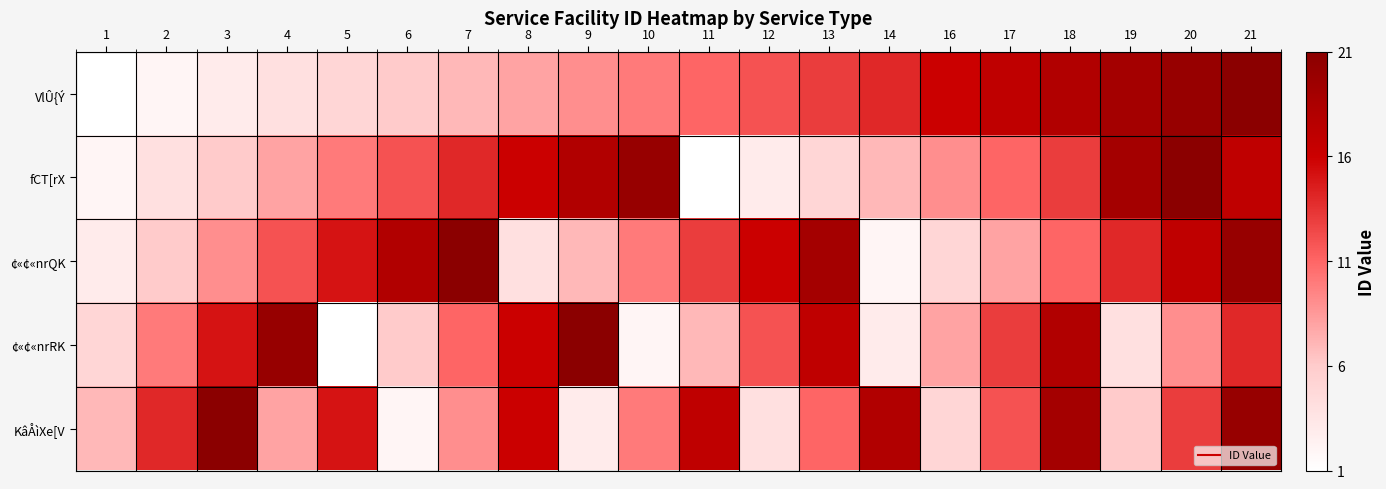

Which series has the largest range (max minus min)?

VlÛ{Ý